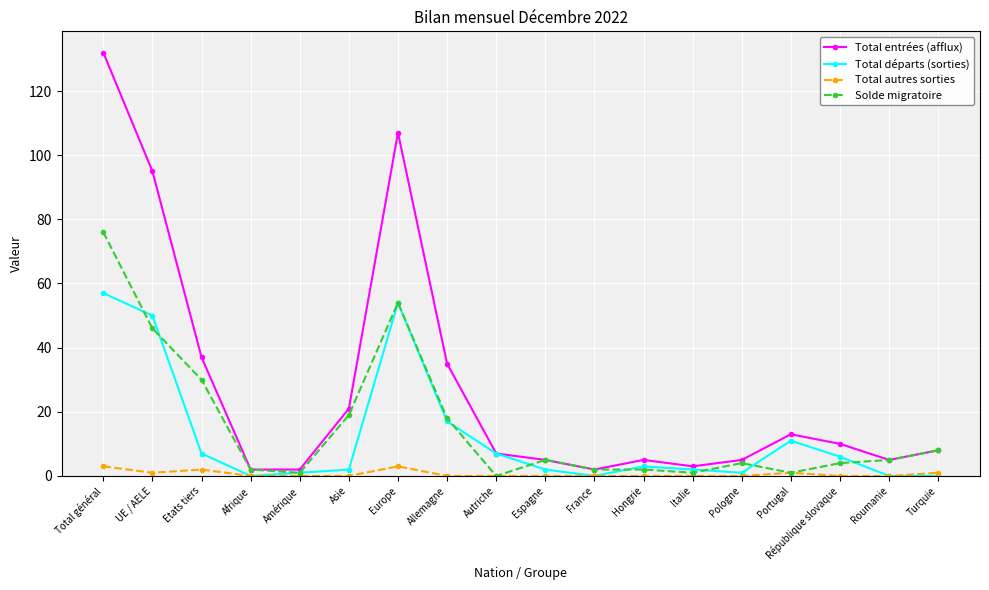

What are all the series names shown in the legend?

Total entrées (afflux), Total départs (sorties), Total autres sorties, Solde migratoire